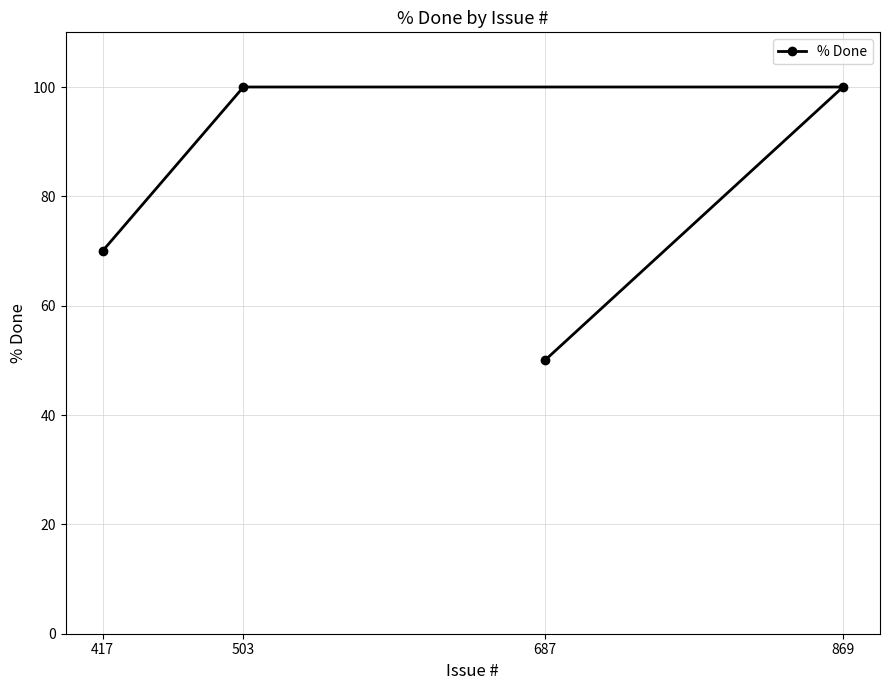

Reading right to left, list all the values displayed in this chart.

869=100	687=50	503=100	417=70